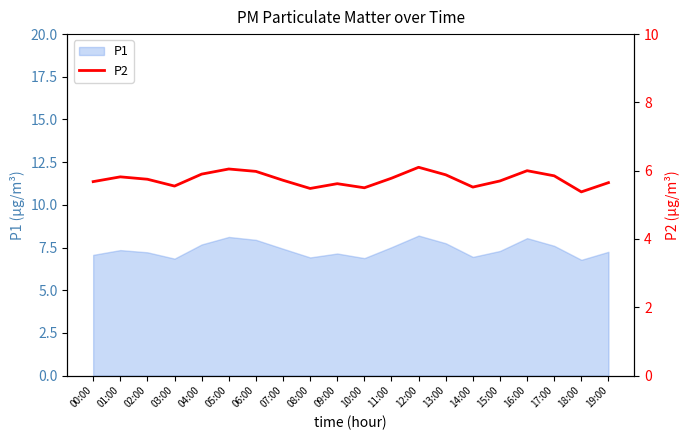

Is it true that P1 equals 2.2 at 10:00?

False